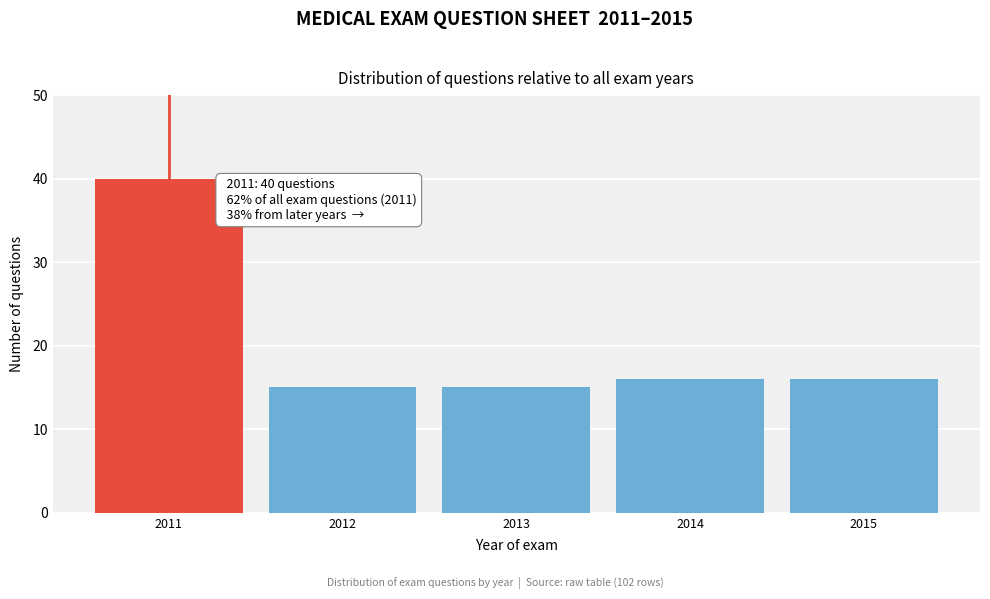

Reading right to left, transcribe all the data shown in this chart.

2015=16	2014=16	2013=15	2012=15	2011=40